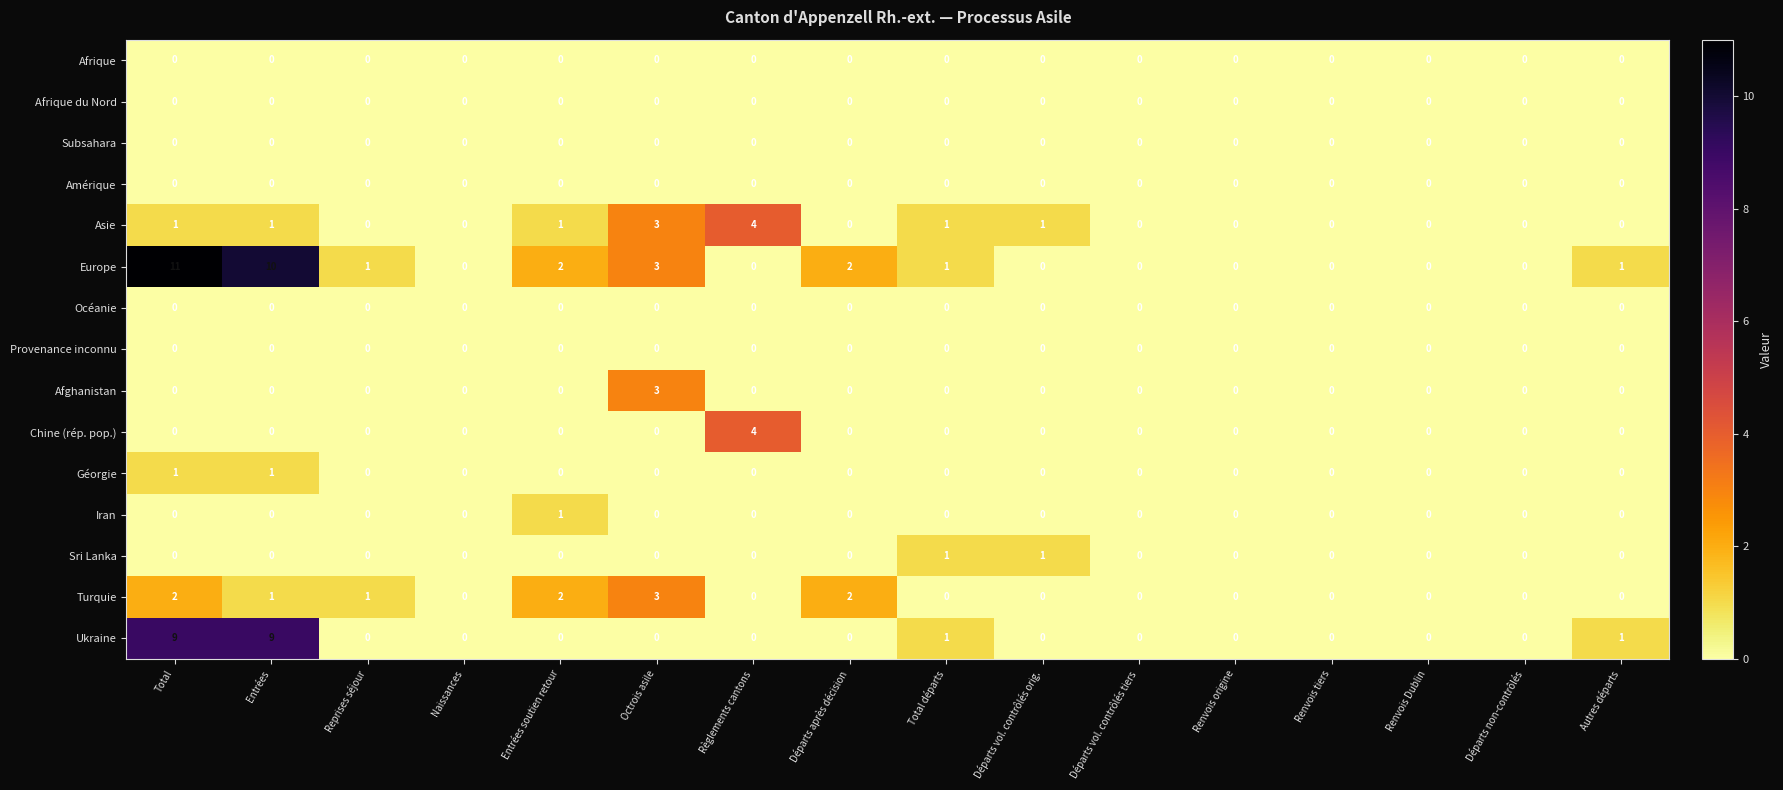

The Géorgie series shows 0 at Naissances. True or false?

True